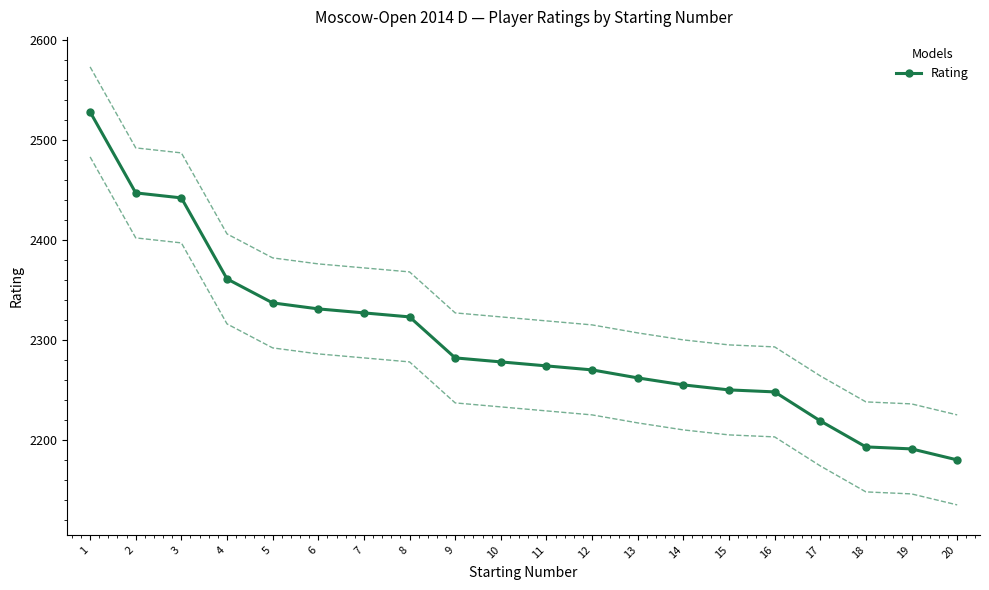

What is the greatest value displayed?

2528